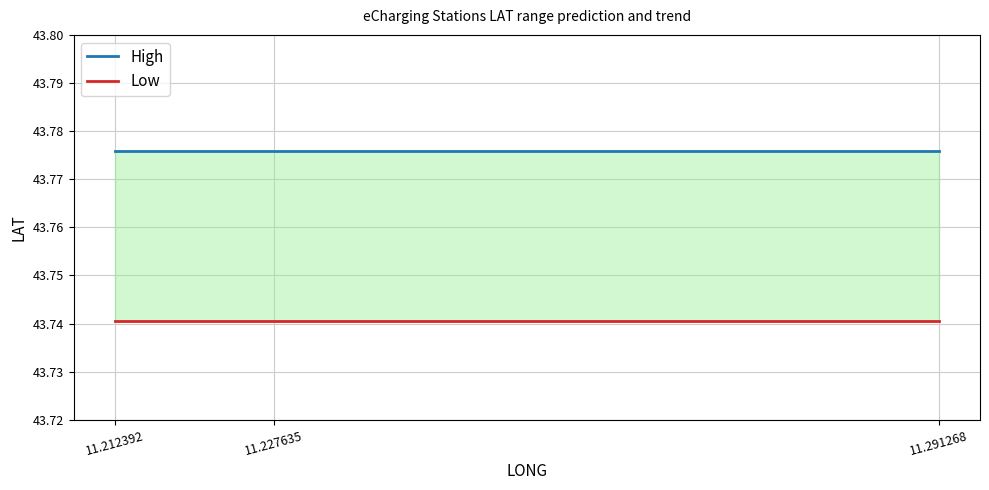

Is it true that High equals 73.9 at 11.212392?

False